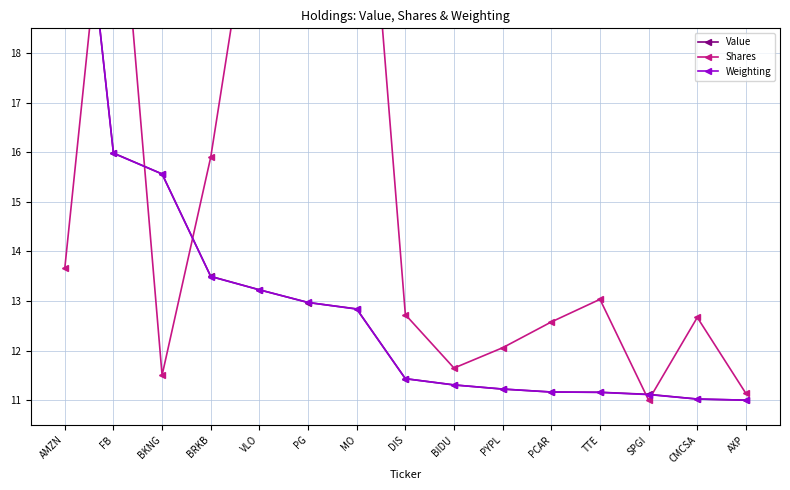

Is the value of Value at PG greater than the value of Shares at AXP?

Yes